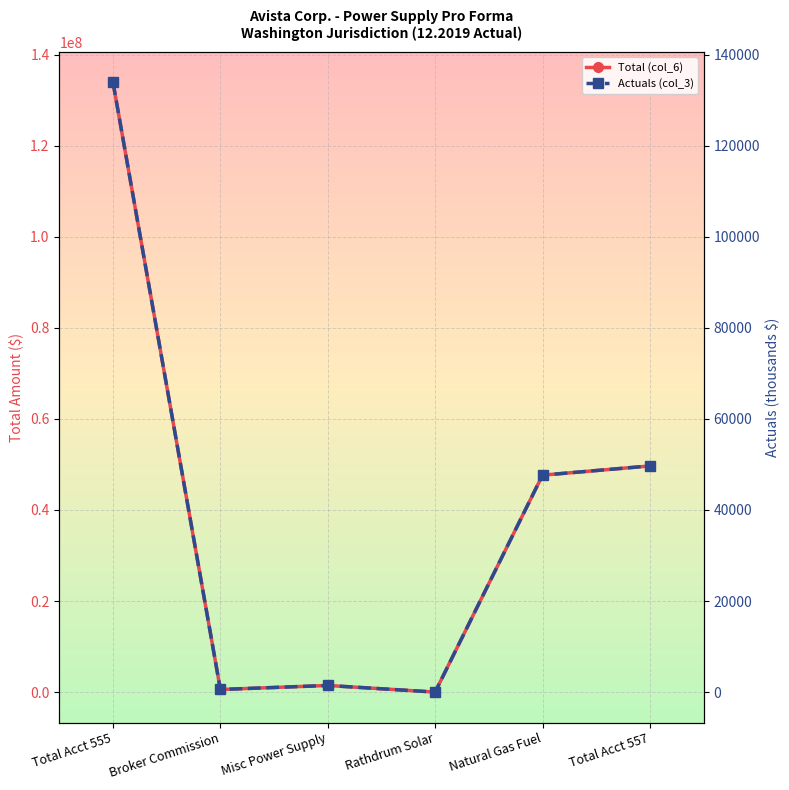

At how many categories does at least one series exceed 115557745?

1